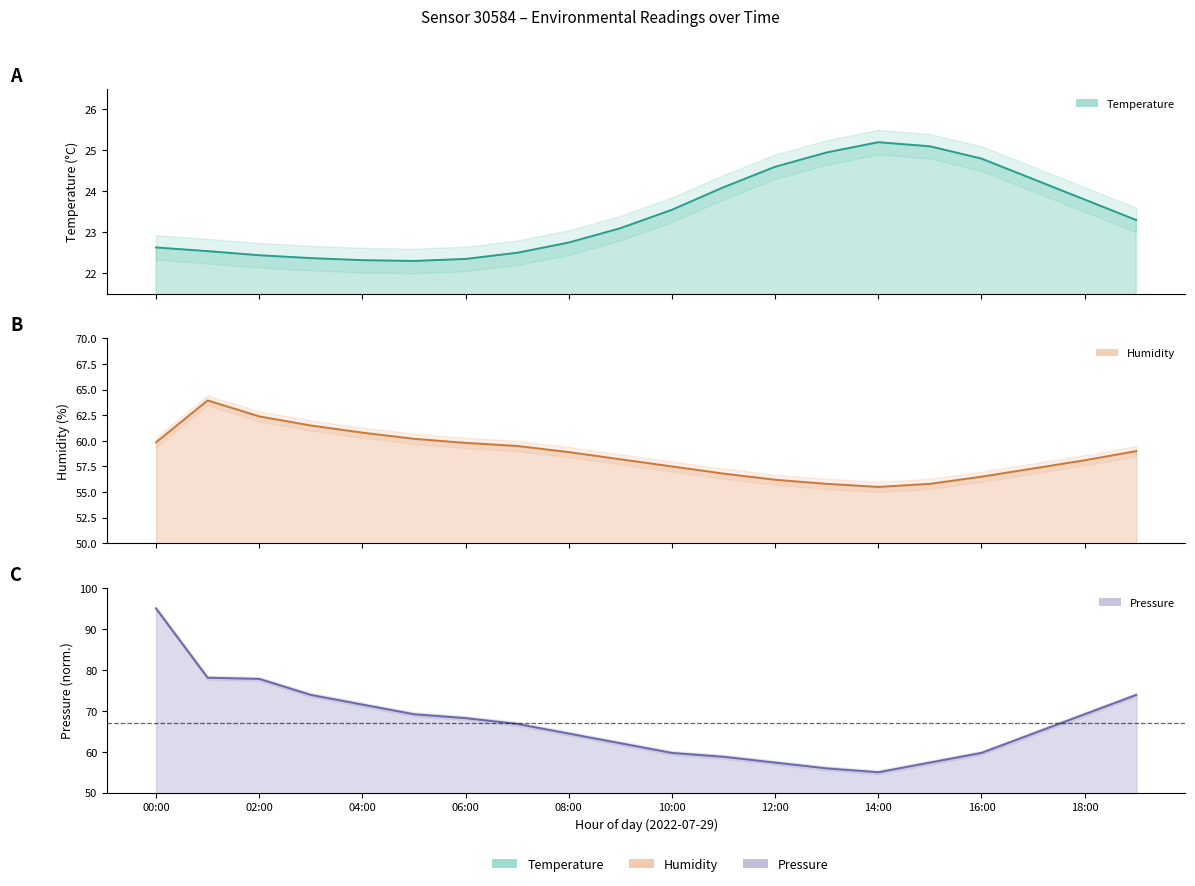

Which category has the highest value in the pressure_kpa series?

00:00